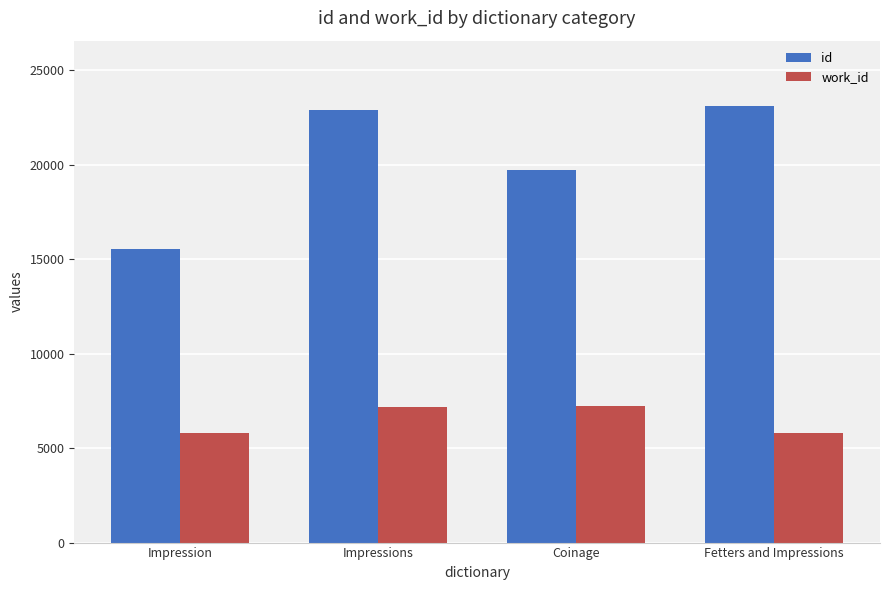

List the series in order of their peak value, lowest first.

work_id, id